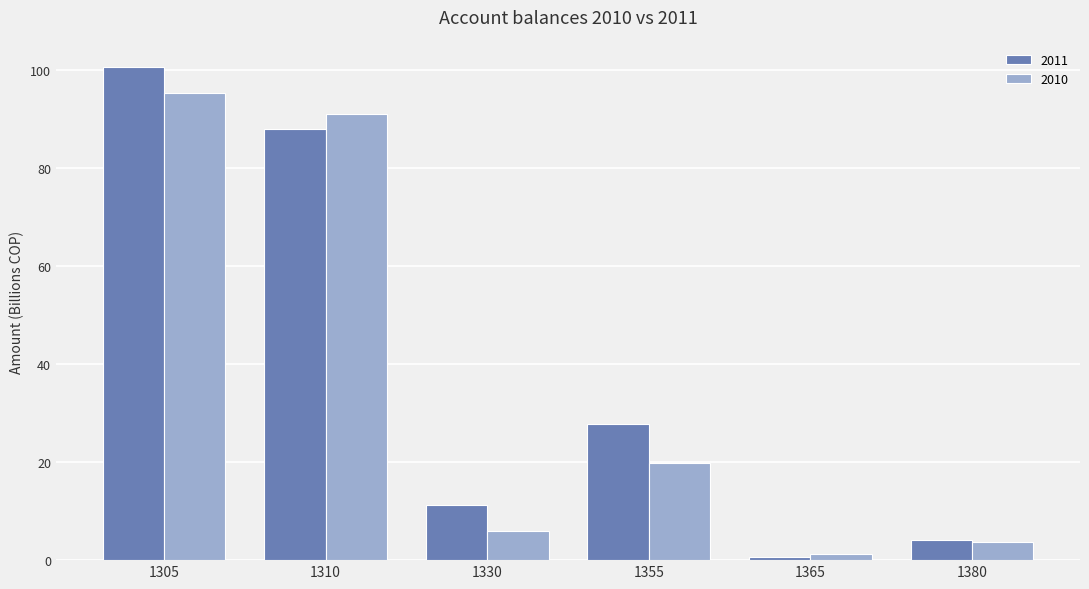

Where is 2011 nearest to the value 50?

1355